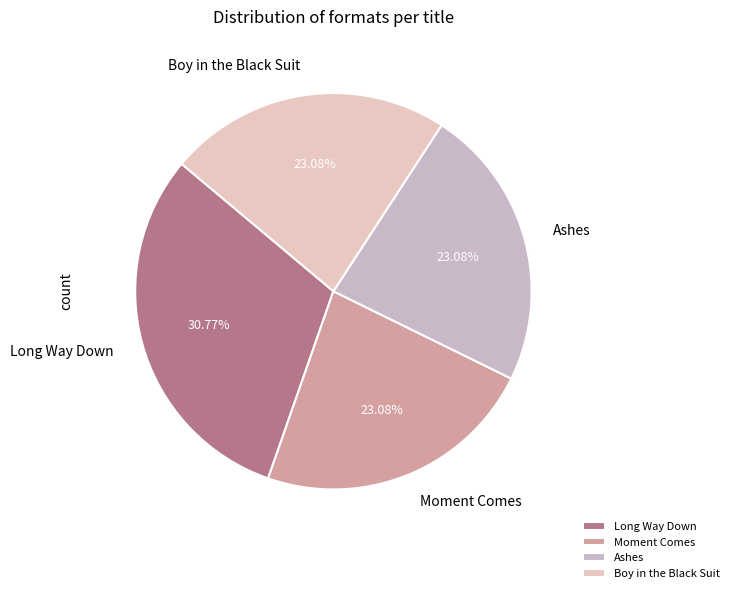

Which has a higher value, Long Way Down or Moment Comes?

Long Way Down